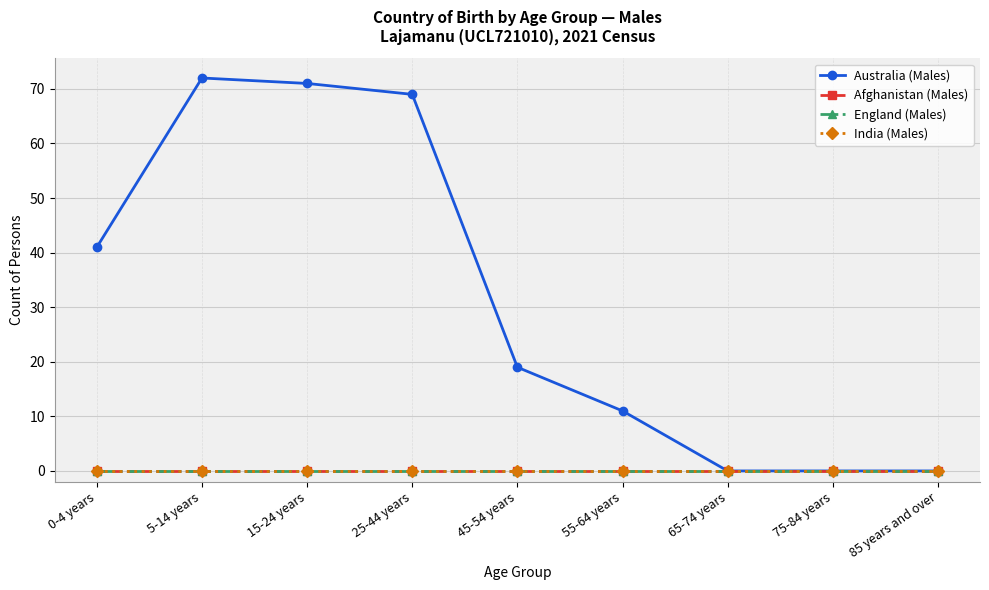

What is the label of the 6th point from the left?

55-64 years